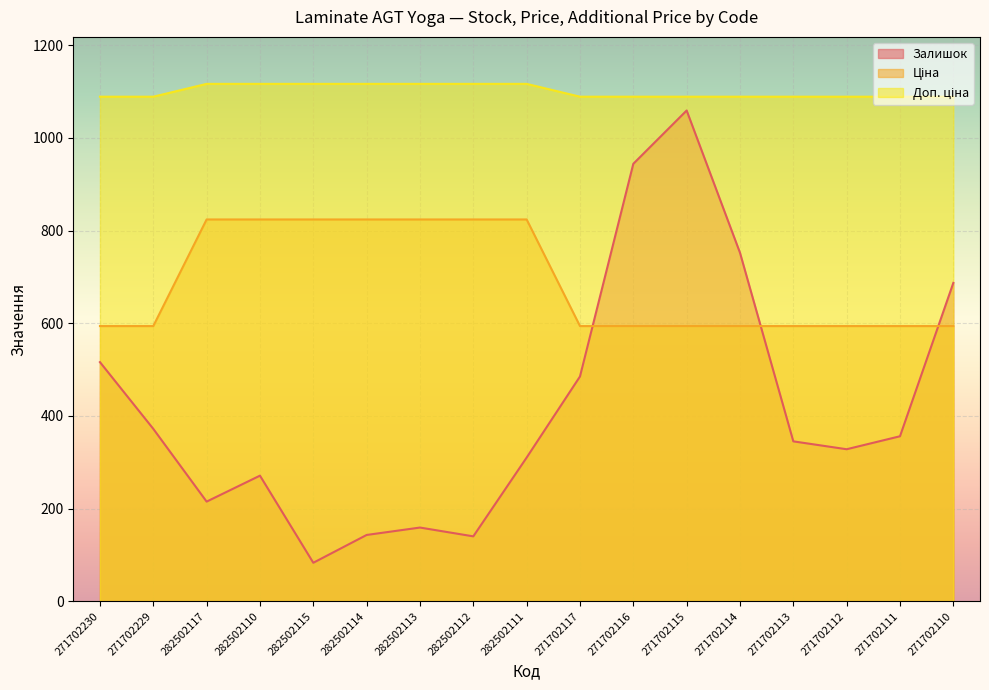

What is the spread (max minus min) of values at 271702113?

743.8